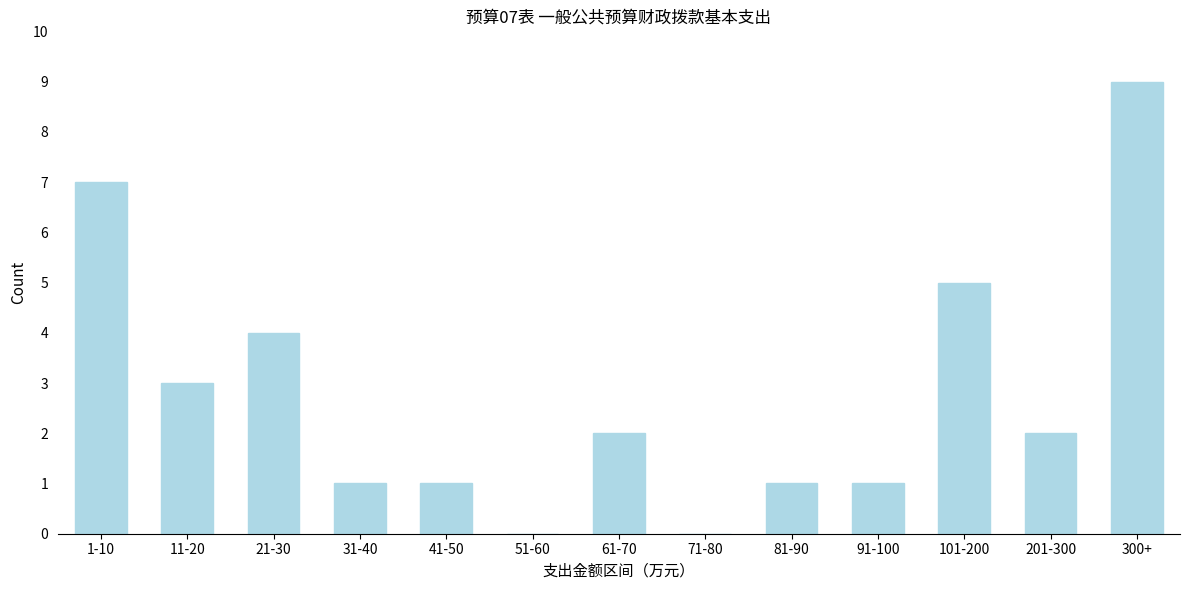

Reading left to right, list all the values displayed in this chart.

1-10=7	11-20=3	21-30=4	31-40=1	41-50=1	51-60=0	61-70=2	71-80=0	81-90=1	91-100=1	101-200=5	201-300=2	300+=9